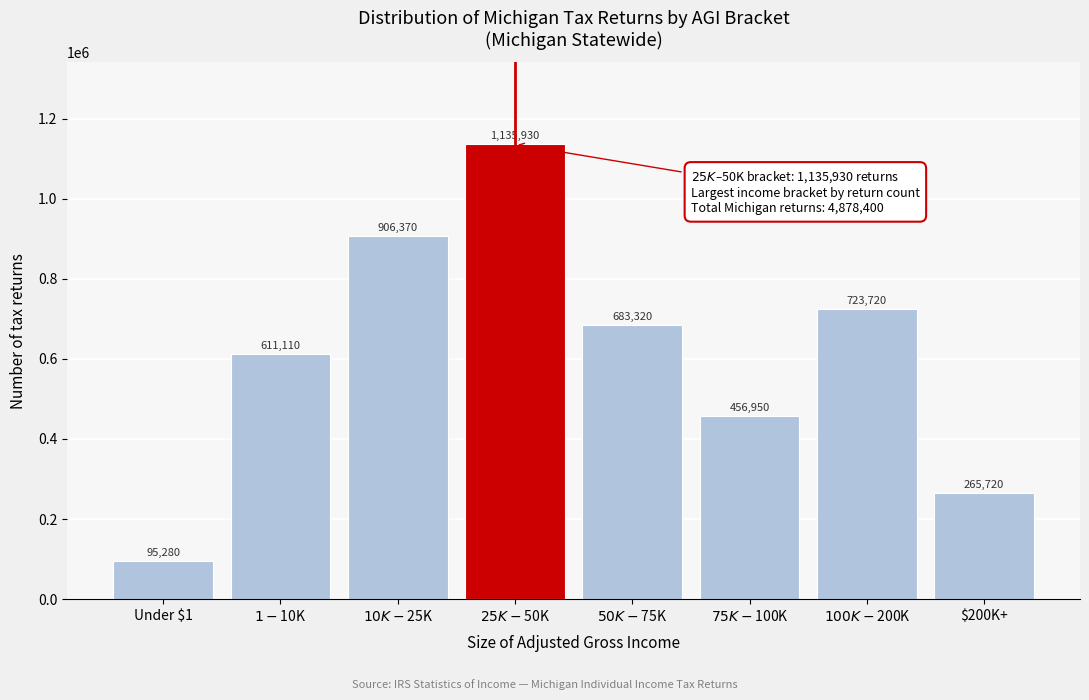

Reading left to right, list all the values displayed in this chart.

95280	611110	906370	1135930	683320	456950	723720	265720